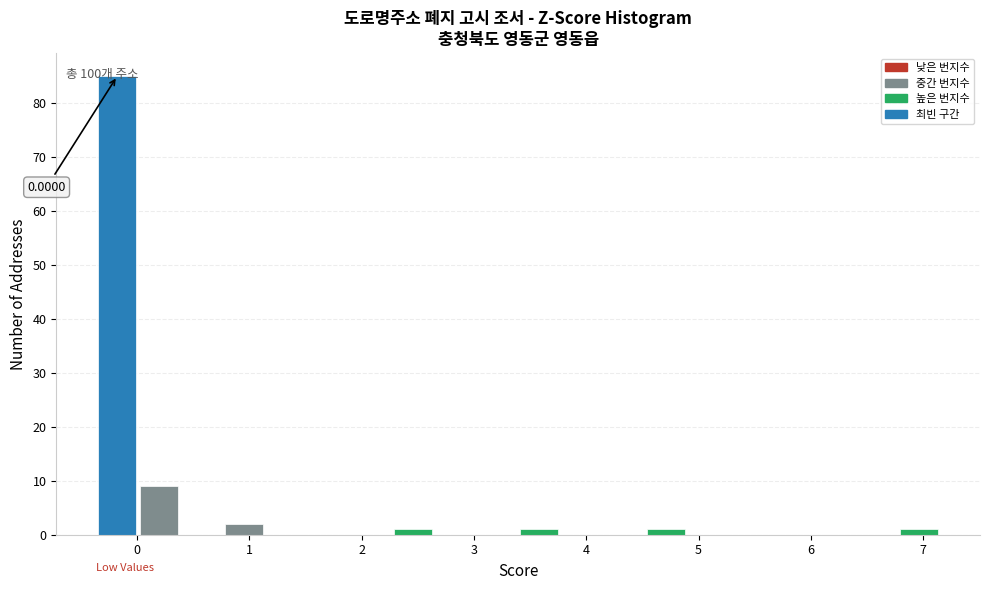

Read against the x-axis, roughly where is the centre of the tallest bar?

-0.2